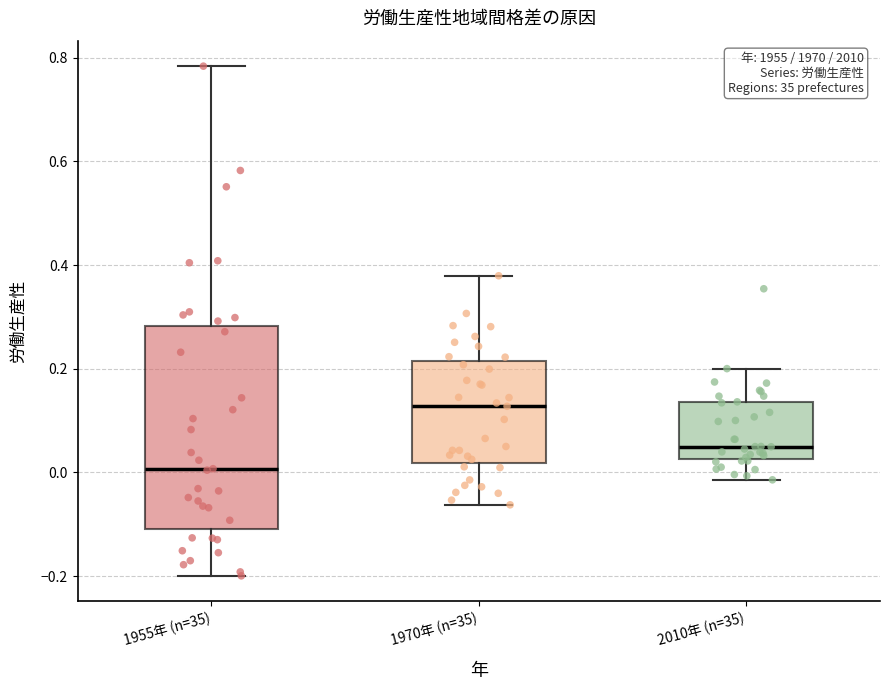

Reading left to right, read every box against the y-axis: the position of its median line, the range the box covers, and the ends of its whiskers. The values are not printed on the chart, so give them approximately, as read against the axis.

1955年 (n=35): median 0.00, box -0.10 to 0.28, whiskers -0.20 to 0.78
1970年 (n=35): median 0.12, box 0.02 to 0.22, whiskers -0.06 to 0.38
2010年 (n=35): median 0.04, box 0.02 to 0.14, whiskers -0.02 to 0.20